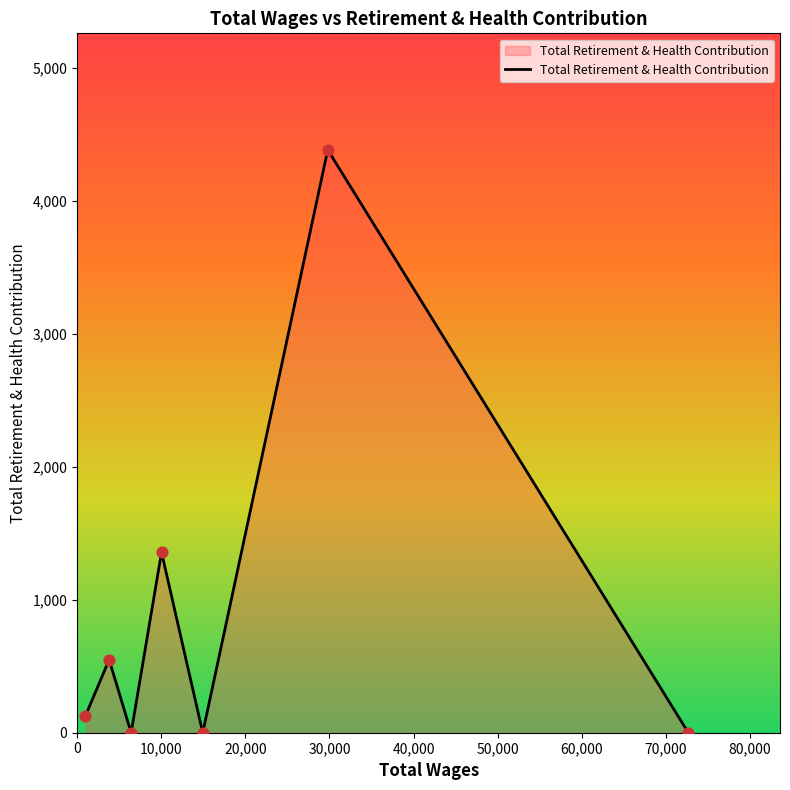

What is the maximum value shown in the chart?

4382